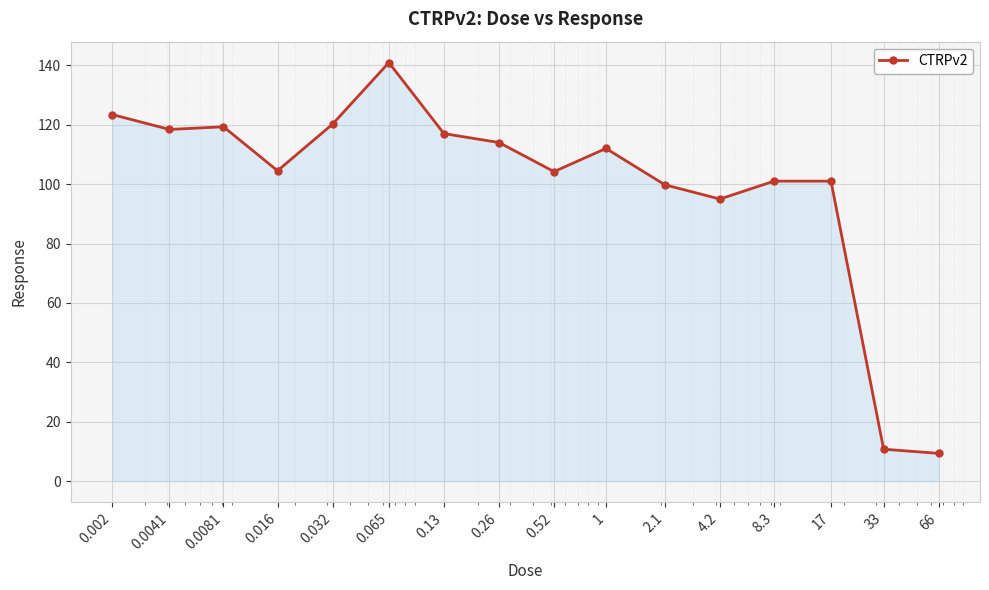

What is the minimum value shown in the chart?

9.4